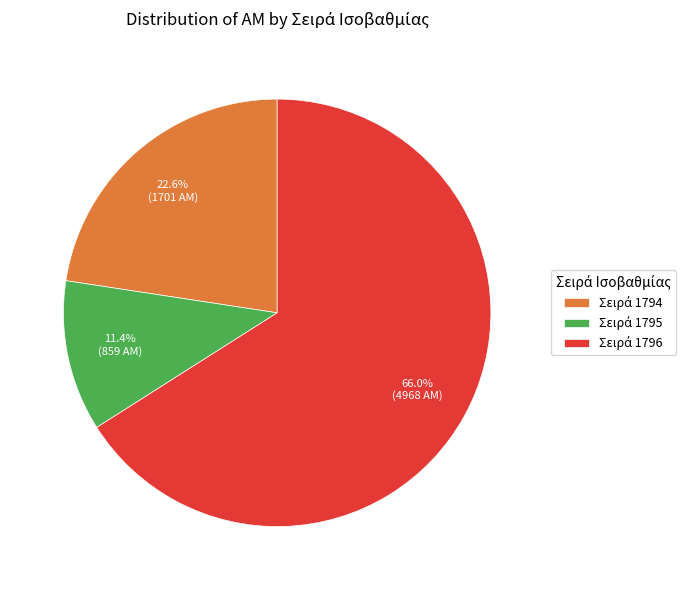

Does any single category account for the majority?

Yes